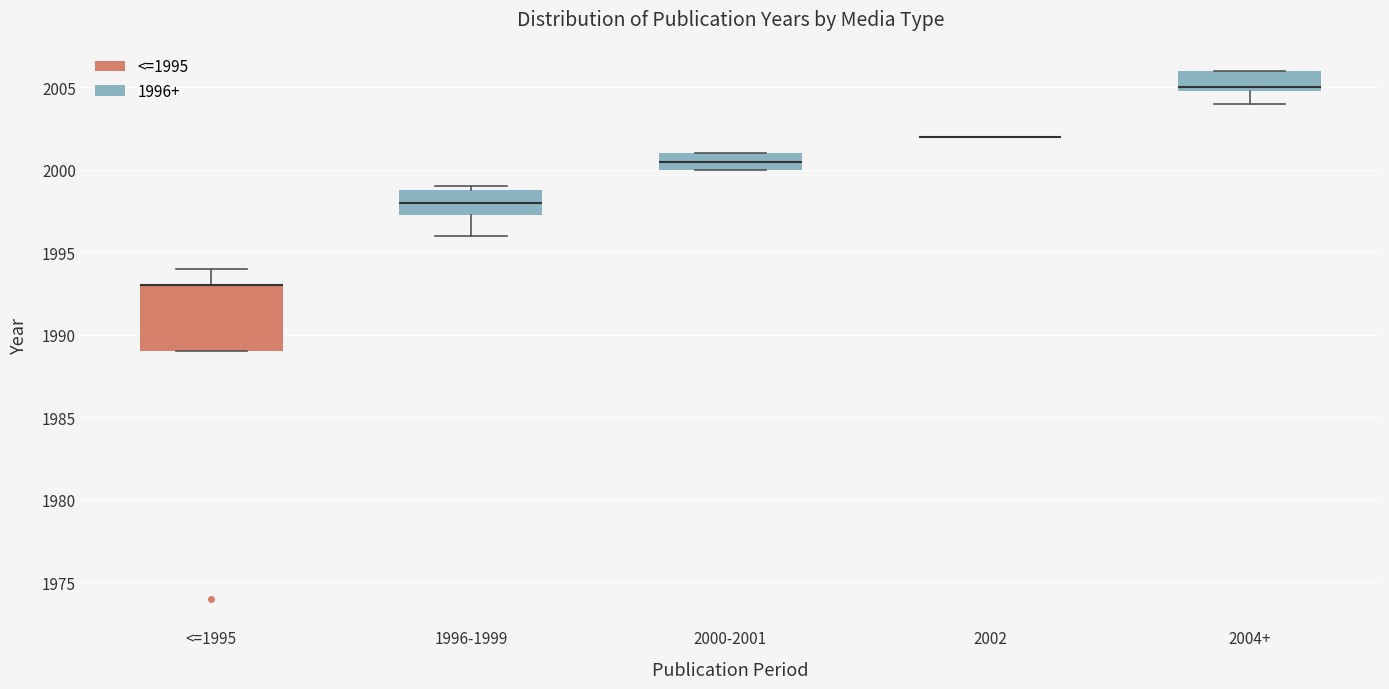

Where does the lower whisker of the box for 1996-1999 end on the y-axis? The values are not printed on the chart, so give them approximately, as read against the axis.

1996.0